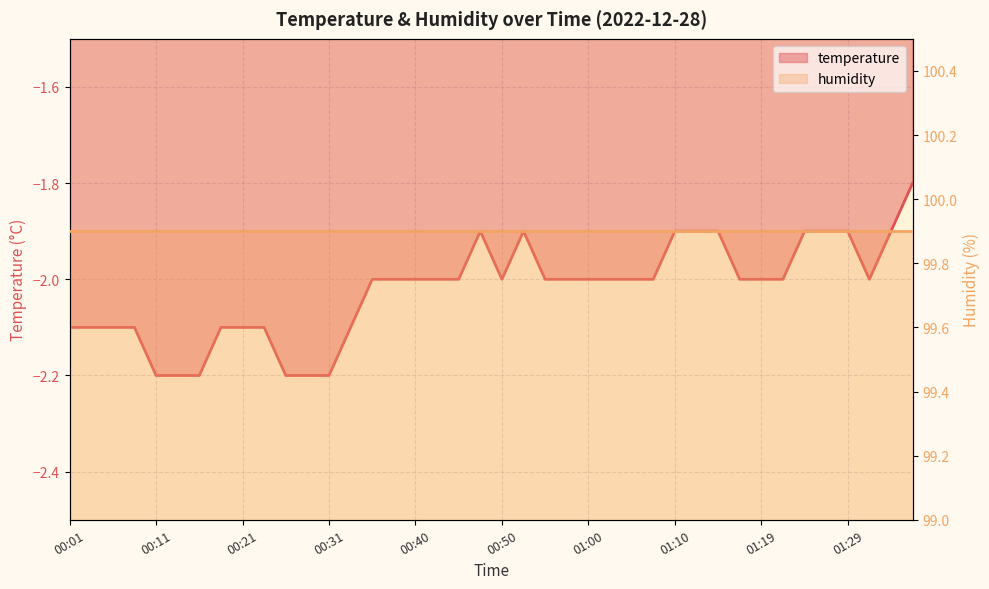

What is the sum of the values at 00:06 and 01:15?

-4.0